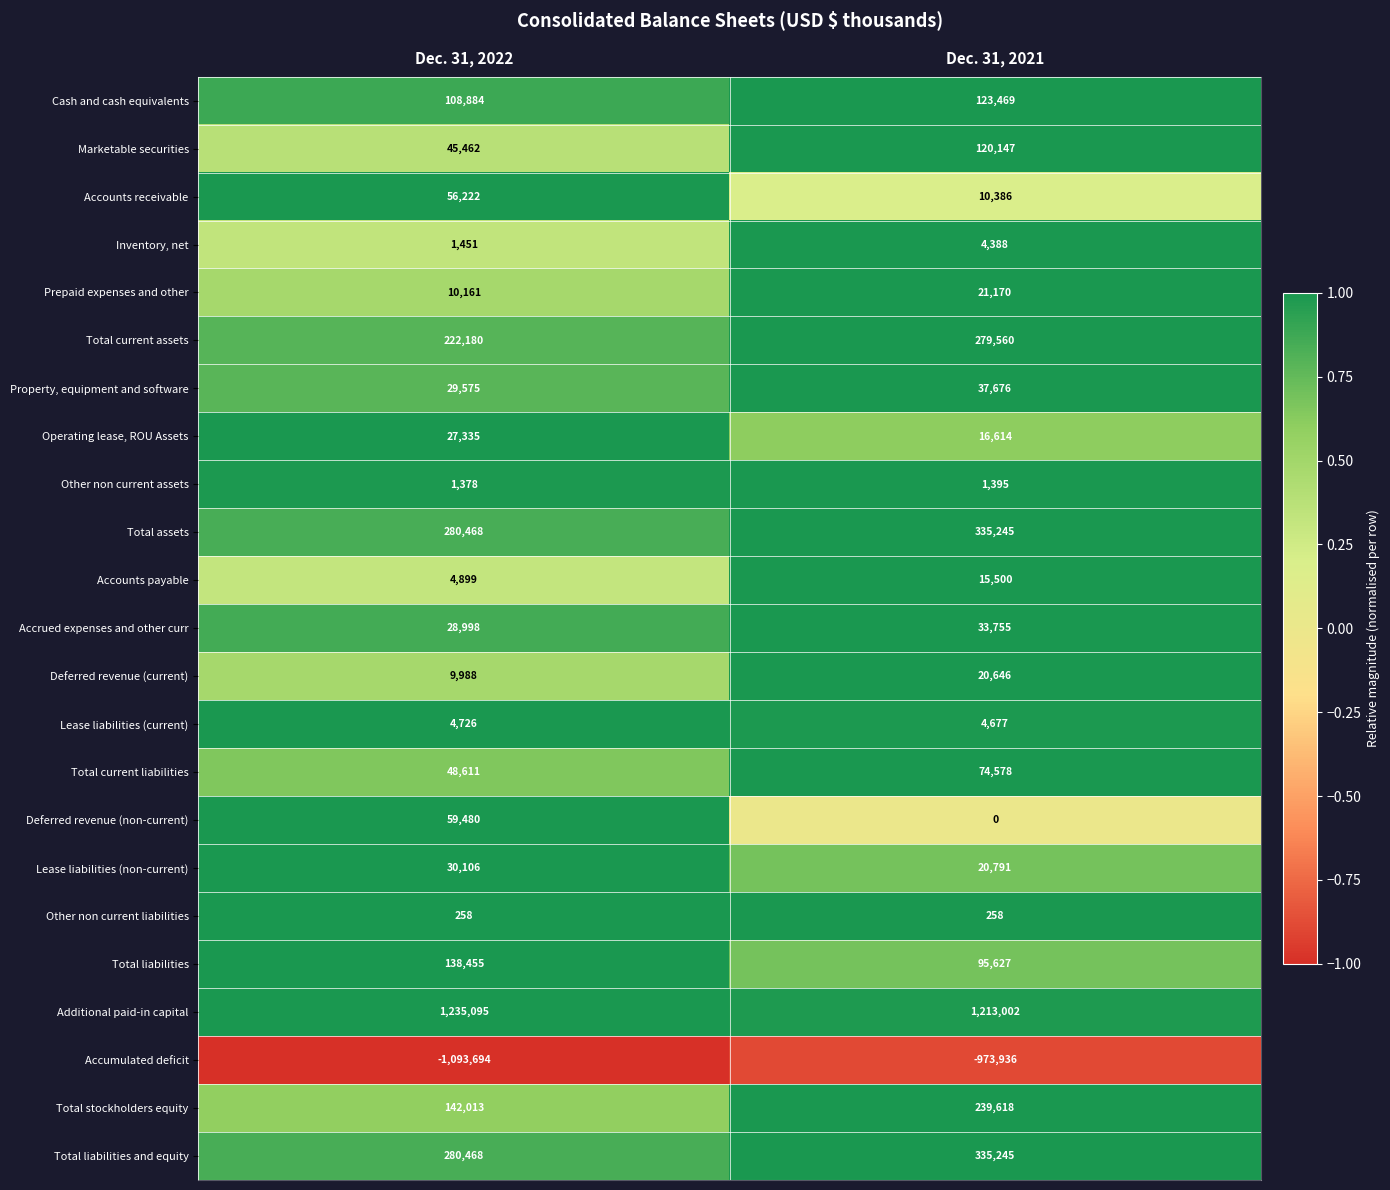

Which label corresponds to the smallest value in the chart?

Dec. 31, 2022